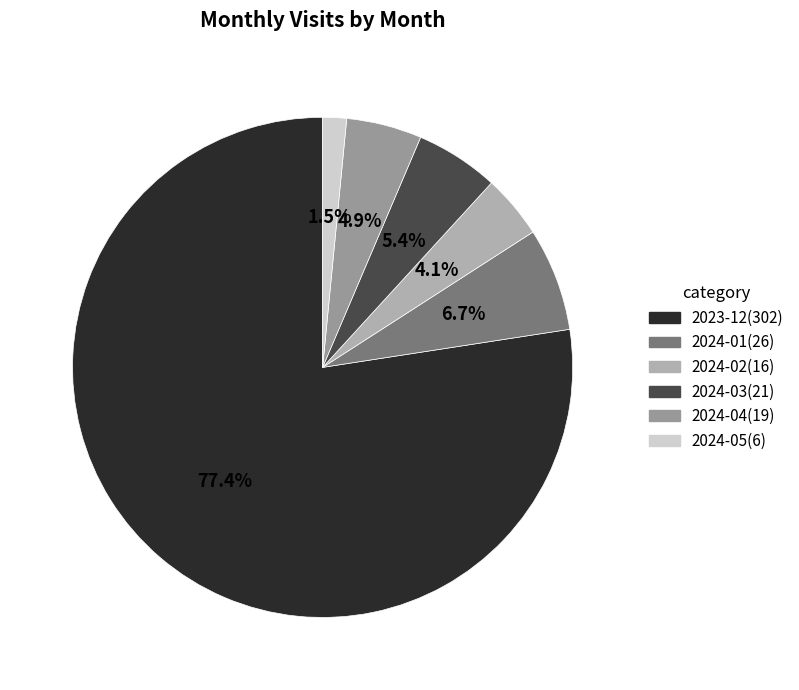

The 2024-03 slice represents 5% of the pie. True or false?

True